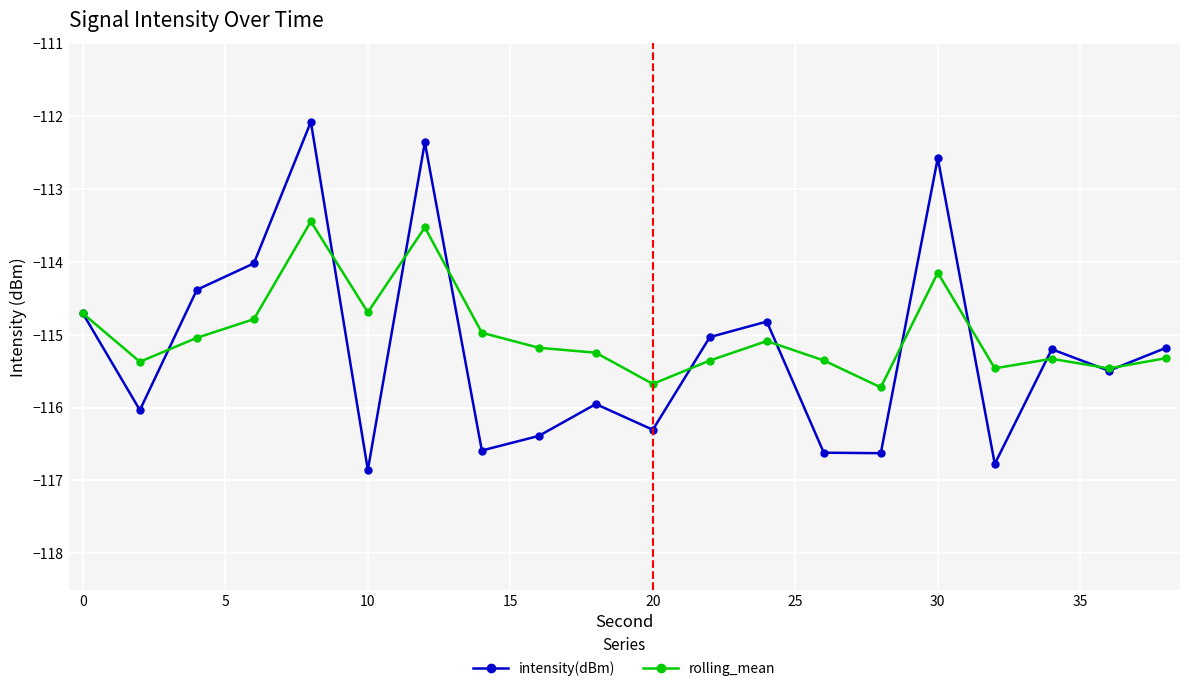

What is the value of the rolling_mean point at the 20th from the left?

-115.3